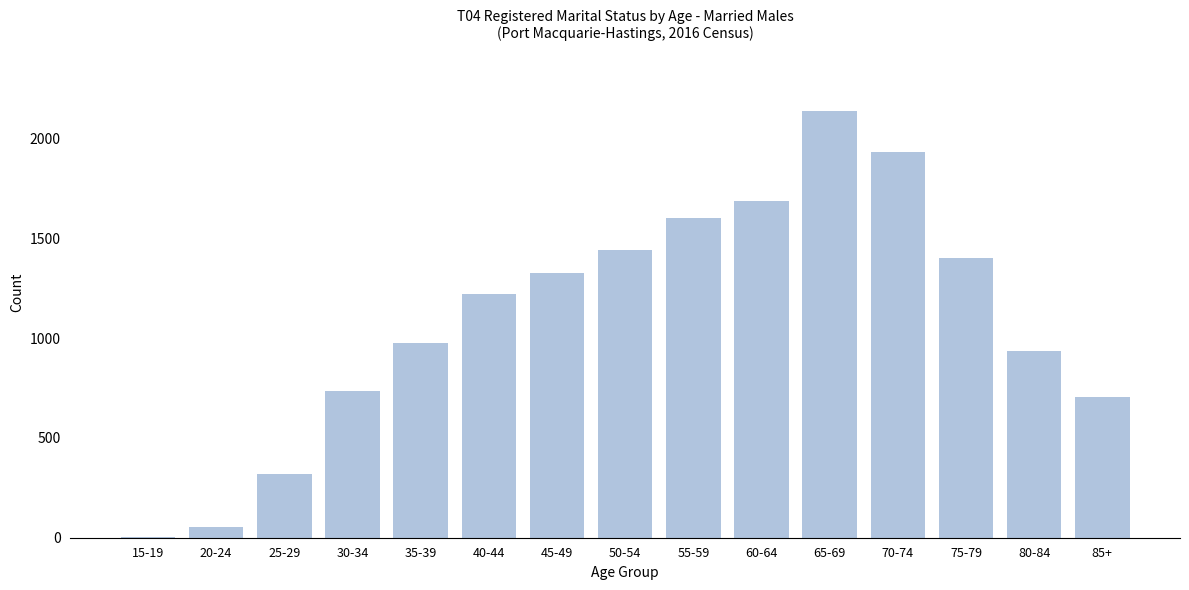

Reading left to right, extract all data points from this chart.

15-19=6	20-24=56	25-29=321	30-34=736	35-39=973	40-44=1219	45-49=1326	50-54=1439	55-59=1600	60-64=1688	65-69=2140	70-74=1930	75-79=1399	80-84=933	85+=706